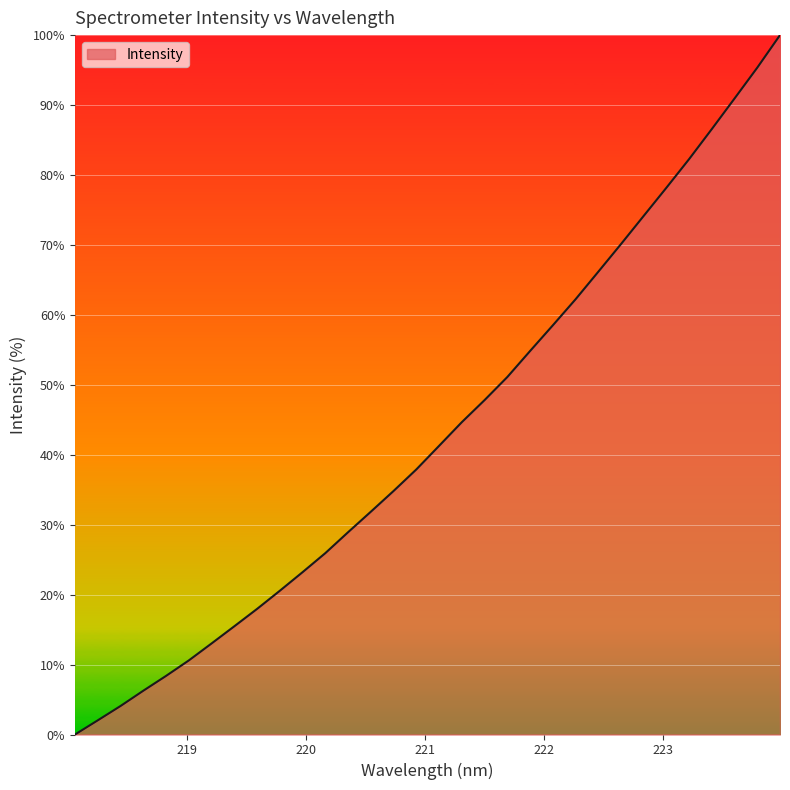

True or false: there are more than 0 points higher than both neighbors.

False